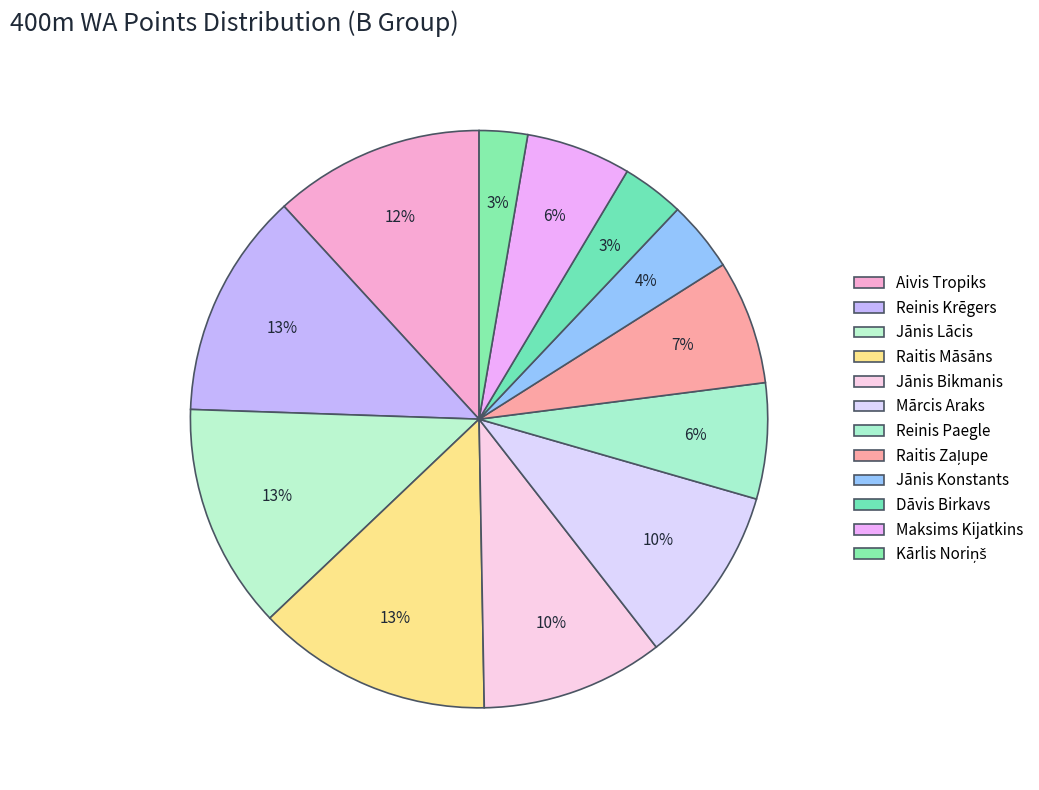

The Dāvis Birkavs slice represents 17% of the pie. True or false?

False